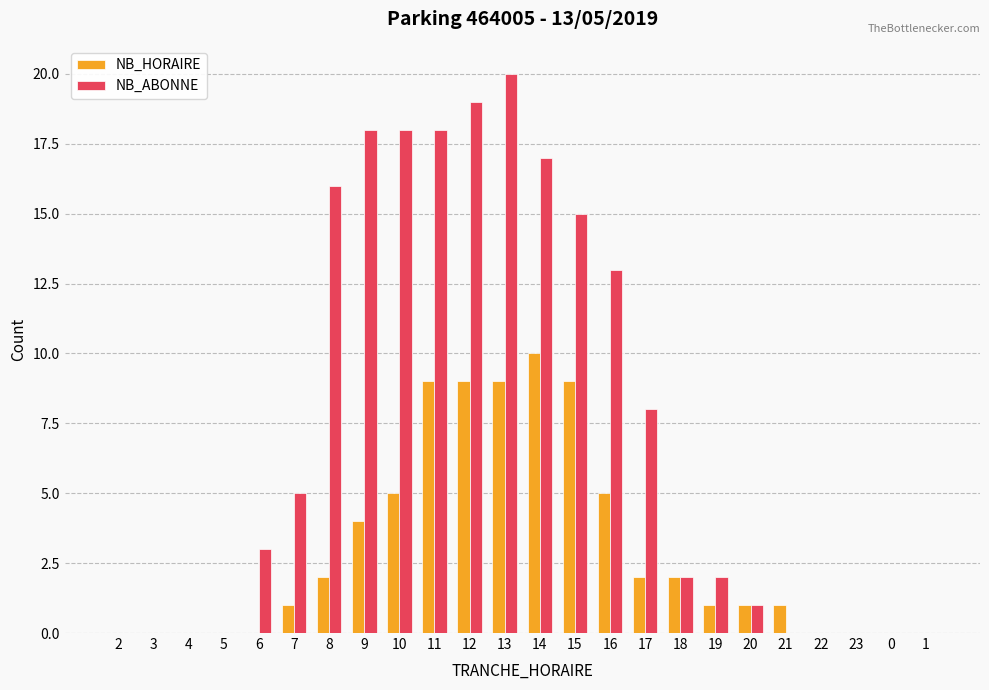

True or false: NB_HORAIRE has a value of 5 at 16.

True